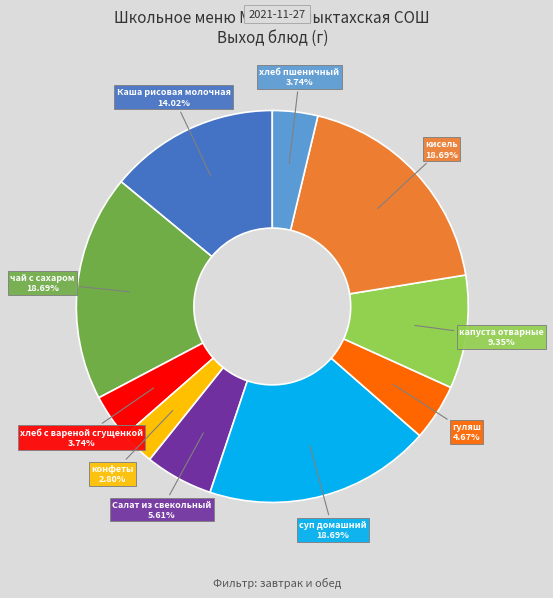

Is there any slice that represents more than half of the pie?

No